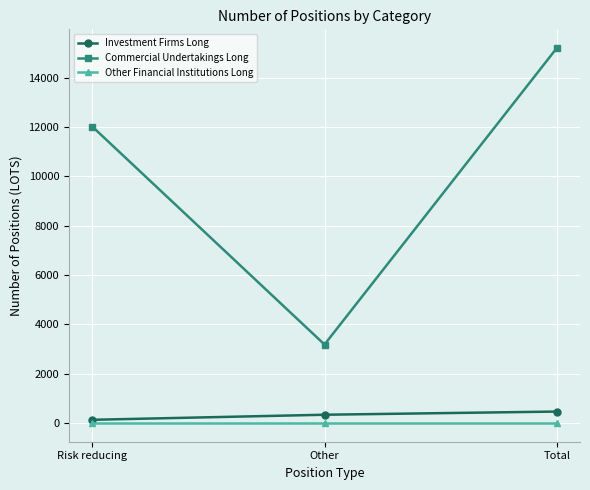

What is the greatest value displayed?

15198